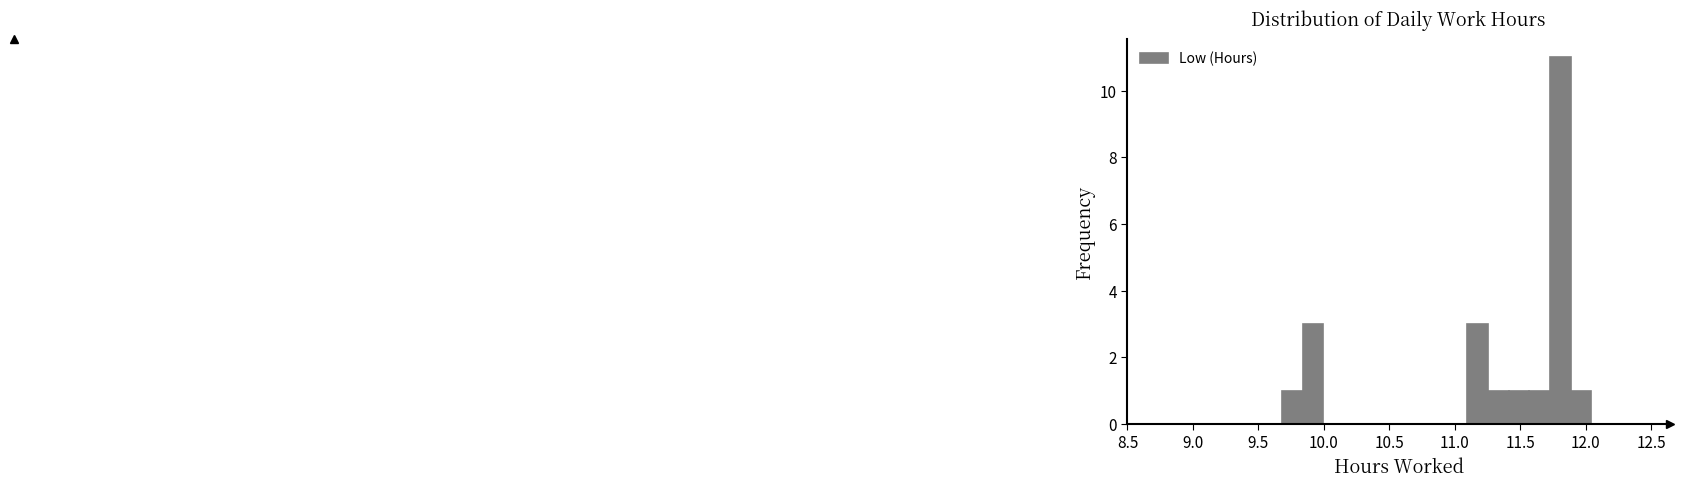

Read against the x-axis, roughly where is the centre of the tallest bar?

11.80